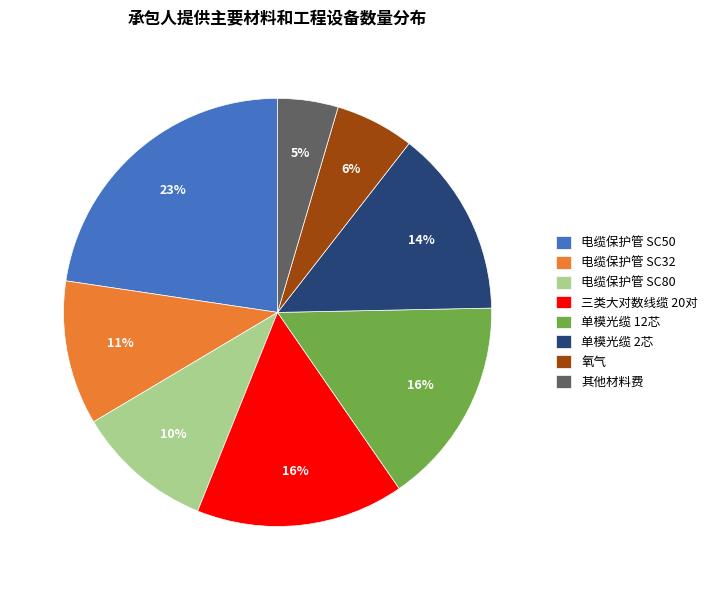

What percentage is the 电缆保护管 SC80 slice, to the nearest percent?

10%